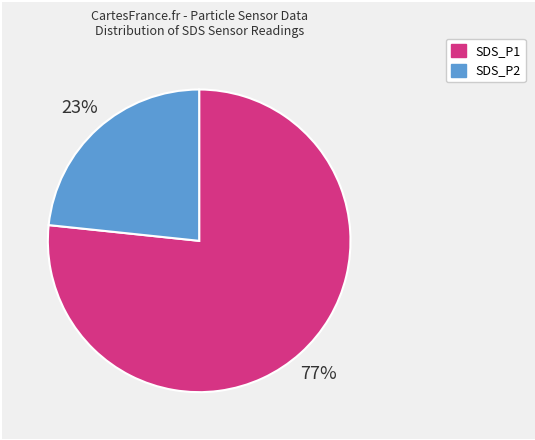

True or false: SDS_P1 accounts for 71% of the total.

False